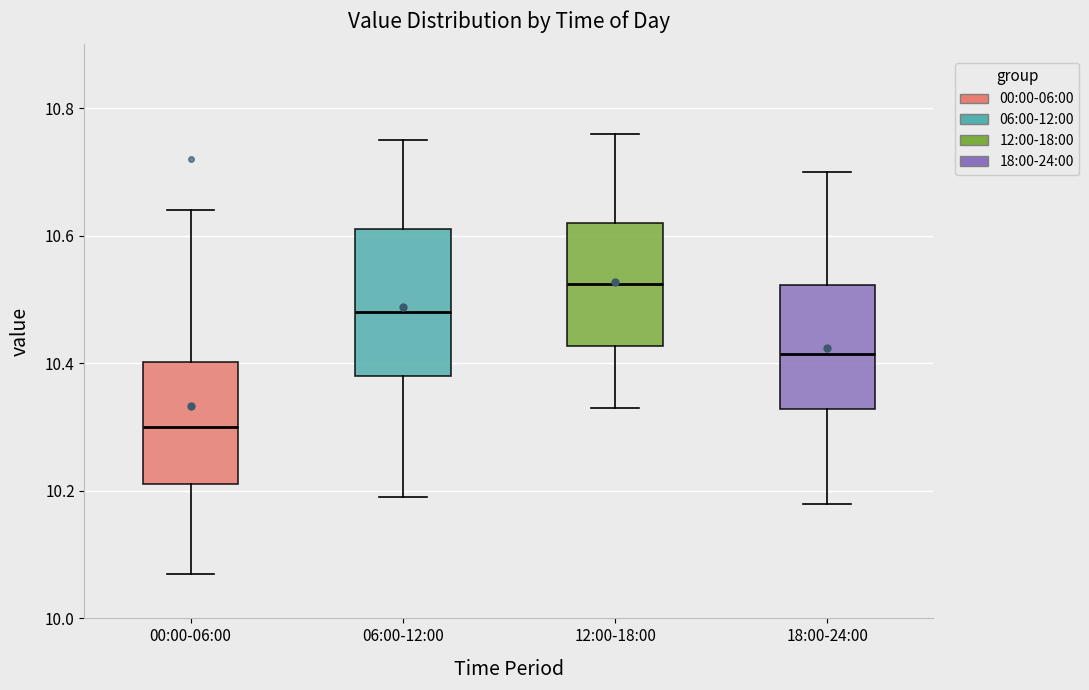

Where is the upper edge of the box for 12:00-18:00 on the y-axis? The values are not printed on the chart, so give them approximately, as read against the axis.

10.62